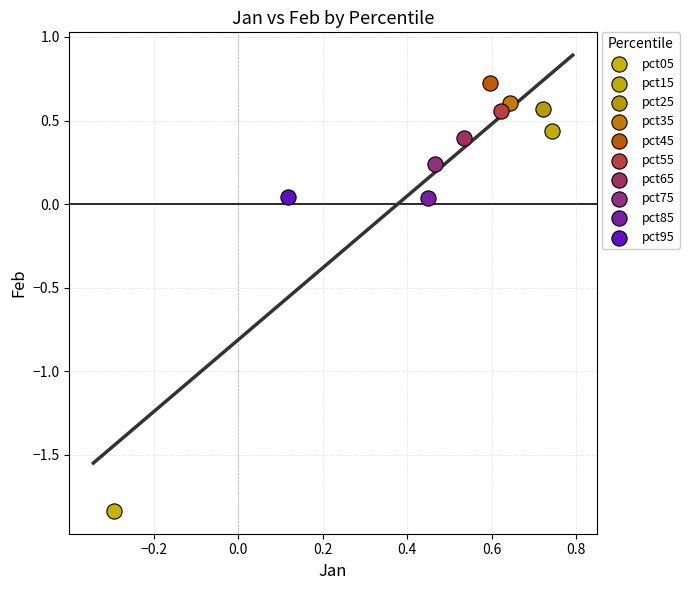

What are all the series names shown in the legend?

pct05, pct15, pct25, pct35, pct45, pct55, pct65, pct75, pct85, pct95